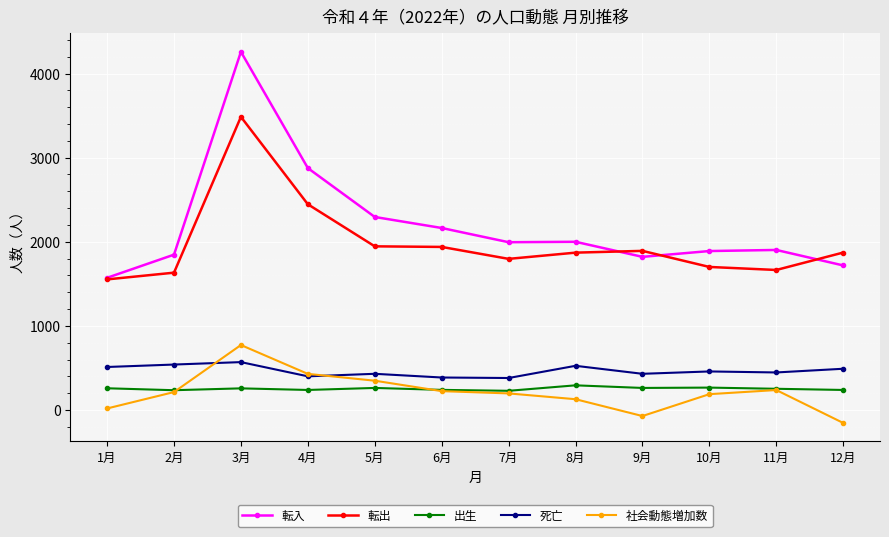

Rank the series by their maximum value, from lowest to highest.

出生, 死亡, 社会動態増加数, 転出, 転入